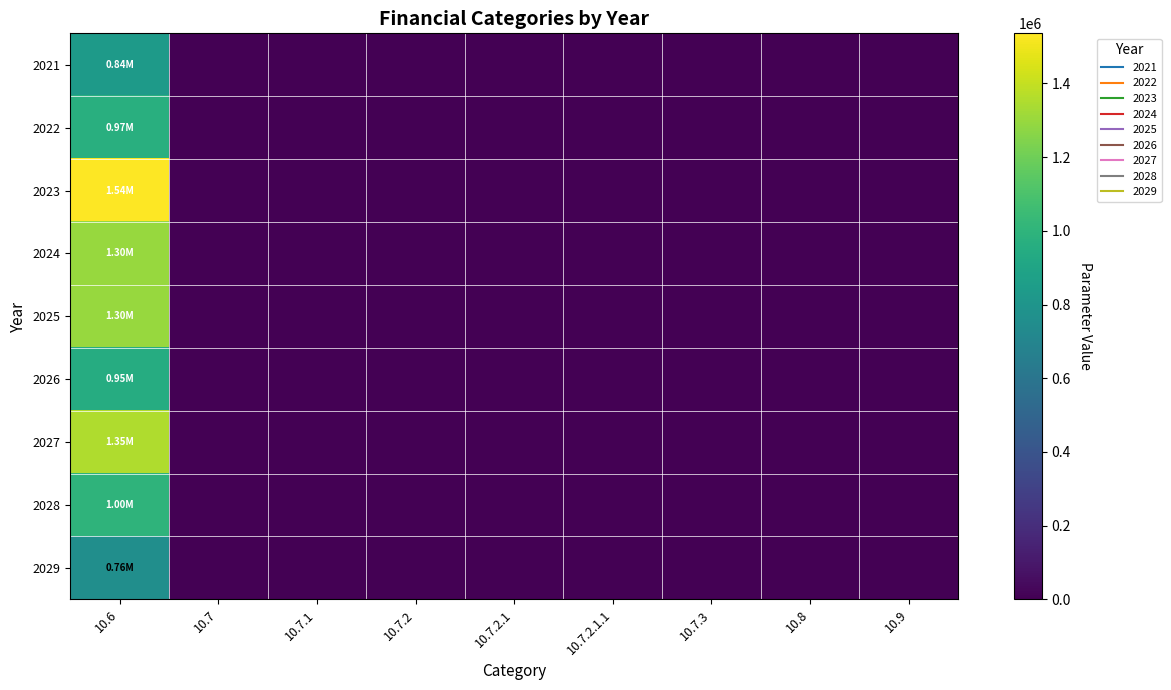

Which series has the largest range (max minus min)?

2023